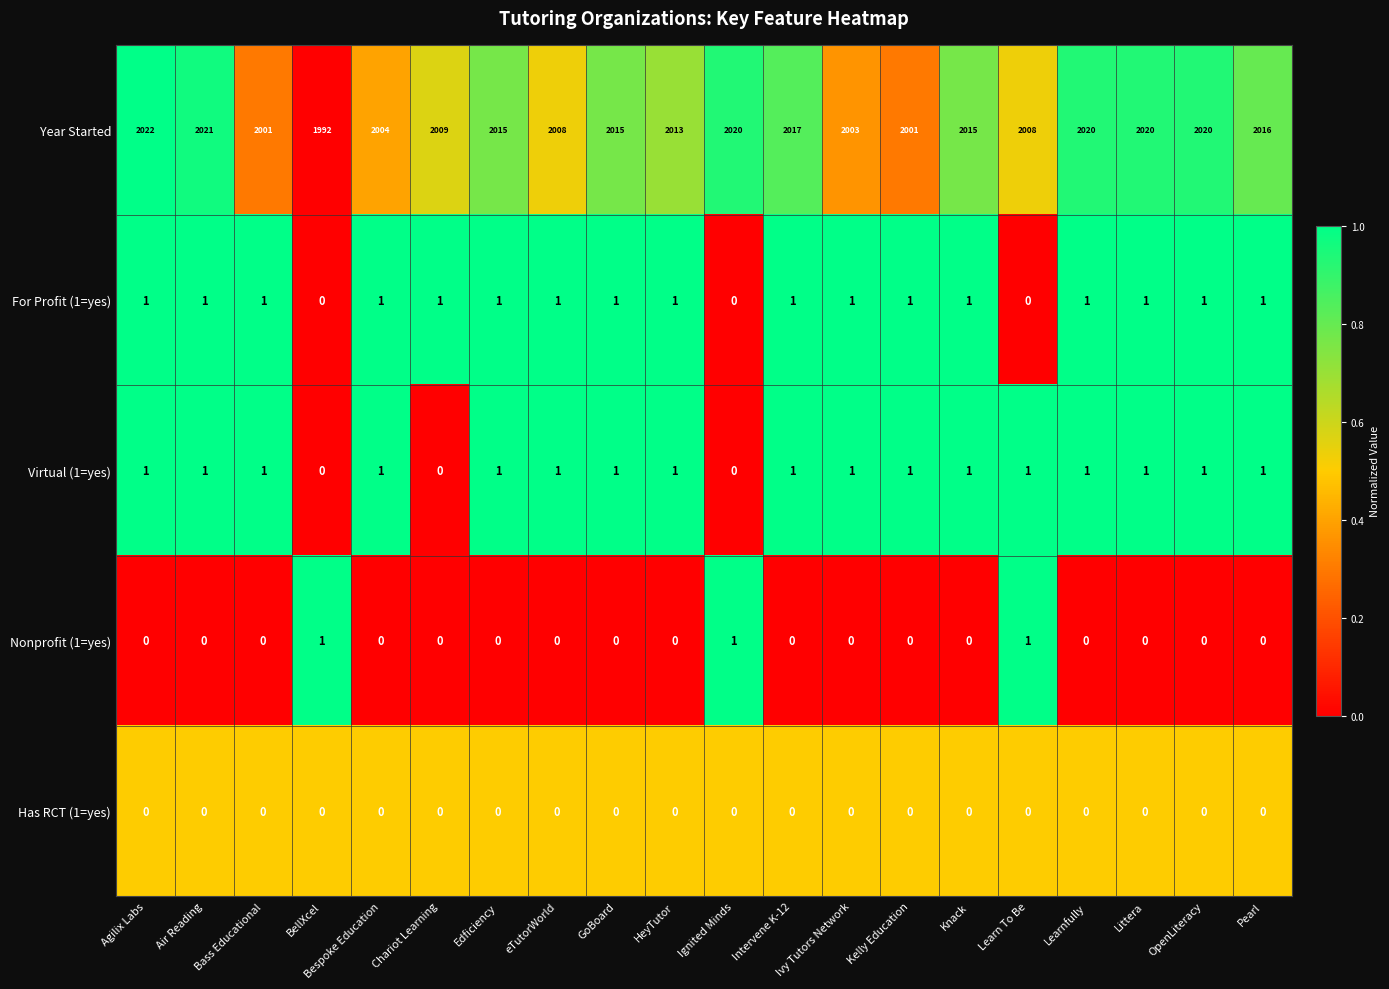

Which label corresponds to the largest value in the chart?

Agilix Labs